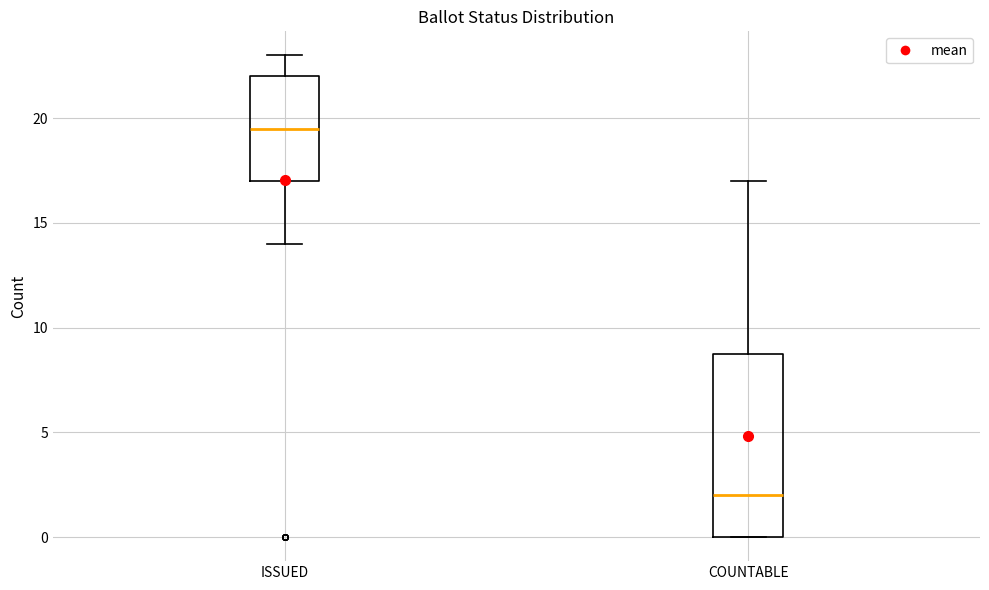

Reading left to right, read every box against the y-axis: the position of its median line, the range the box covers, and the ends of its whiskers. The values are not printed on the chart, so give them approximately, as read against the axis.

ISSUED: median 19.5, box 17.0 to 22.0, whiskers 14.0 to 23.0
COUNTABLE: median 2.0, box 0.0 to 9.0, whiskers 0.0 to 17.0